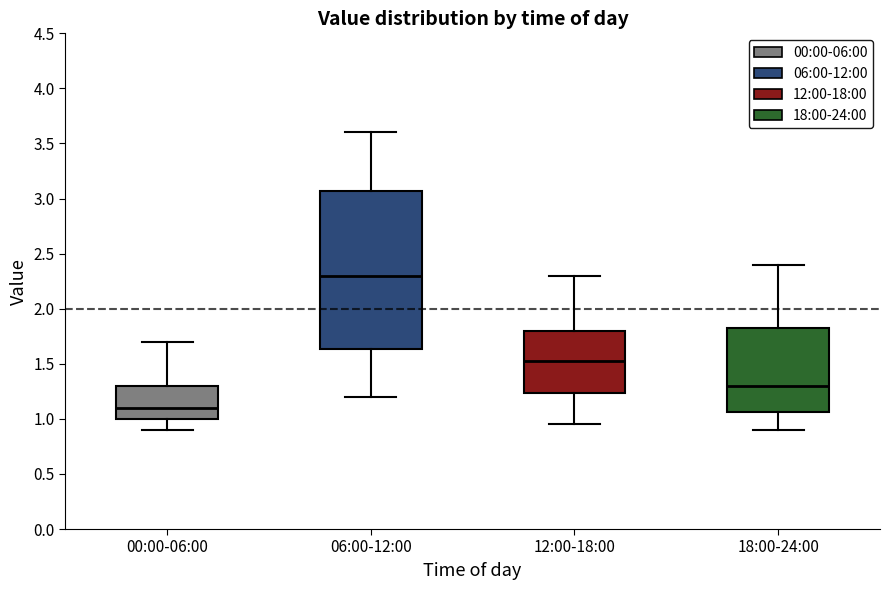

Comparing the boxes themselves (not the whiskers), which one is the tallest?

06:00-12:00